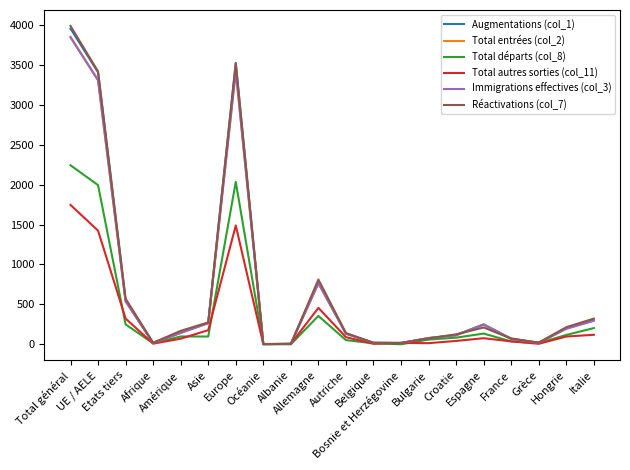

Which series has the widest spread of values?

Réactivations (col_7)